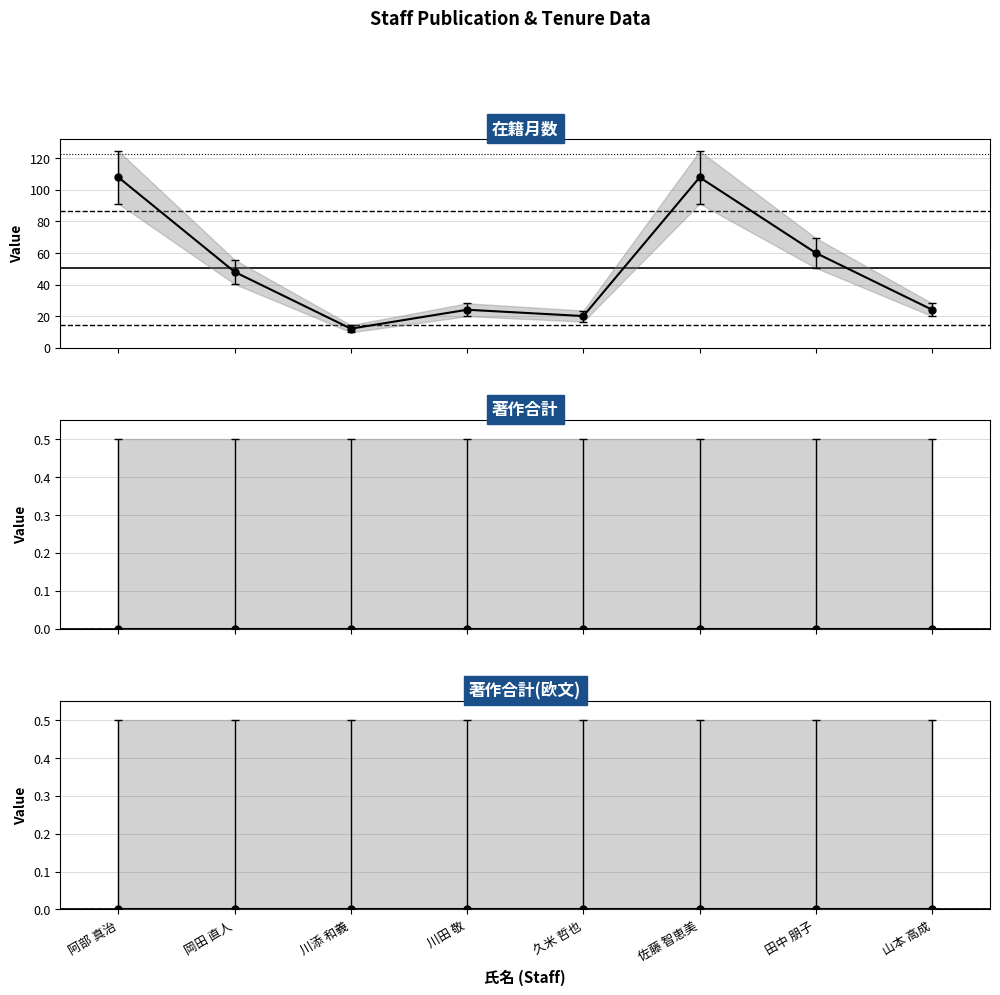

Which series has the largest range (max minus min)?

在籍月数